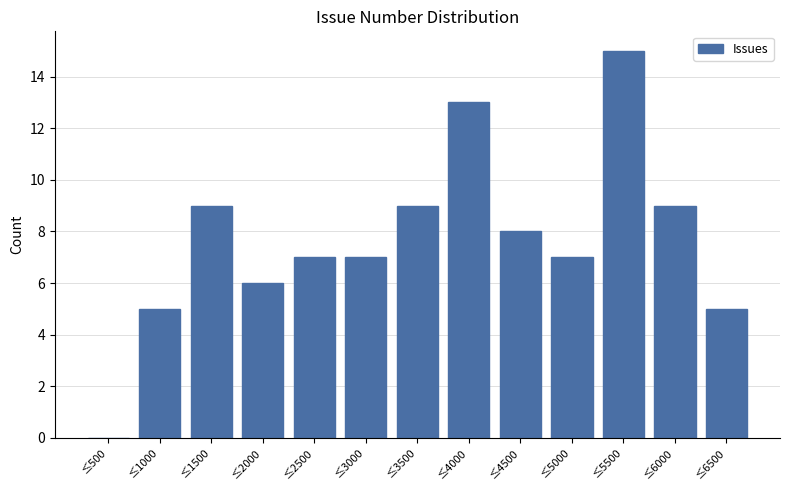

Reading right to left, what are all the values shown in this chart?

≤6500=5	≤6000=9	≤5500=15	≤5000=7	≤4500=8	≤4000=13	≤3500=9	≤3000=7	≤2500=7	≤2000=6	≤1500=9	≤1000=5	≤500=0